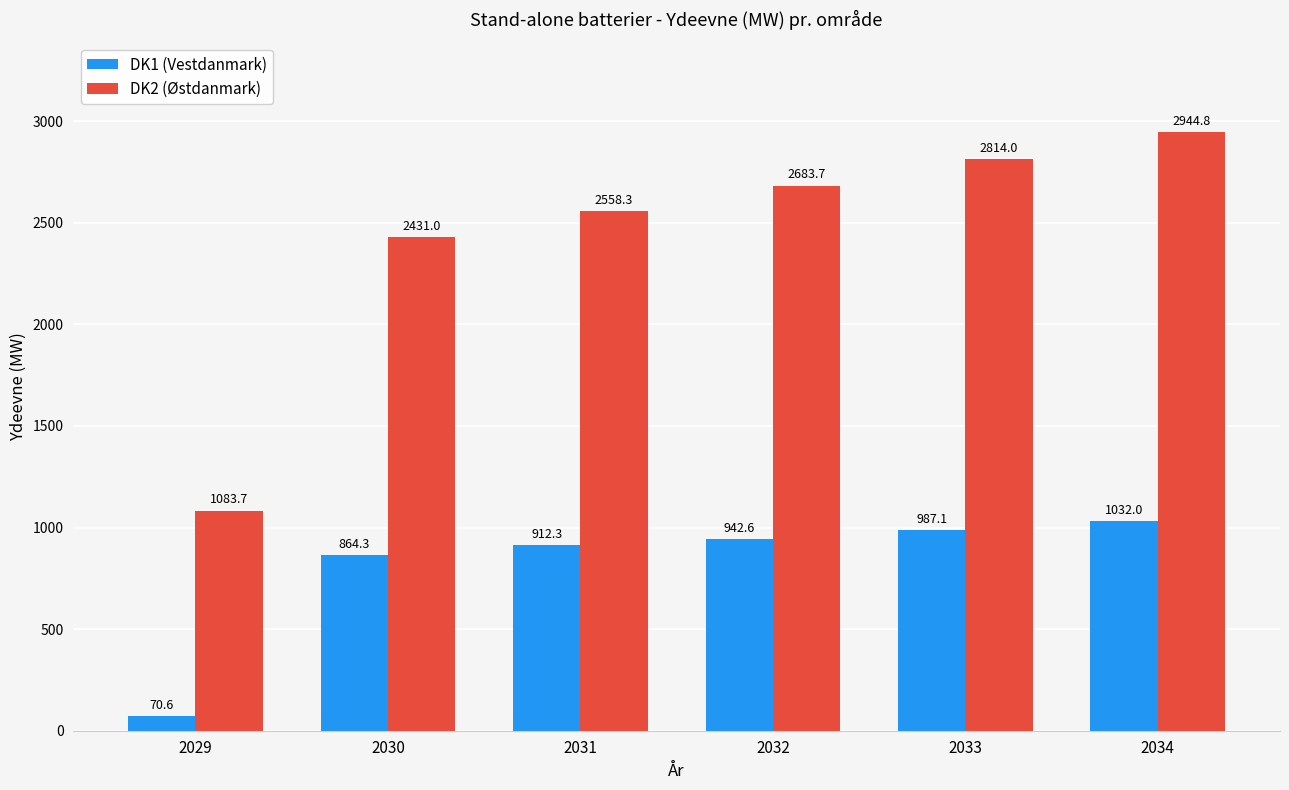

What are all the series names shown in the legend?

DK1 (Vestdanmark), DK2 (Østdanmark)